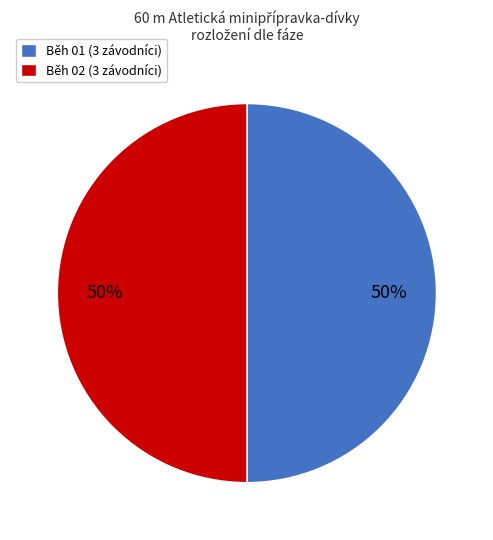

To the nearest percent, what is the combined percentage of Běh 01 and Běh 02?

100%